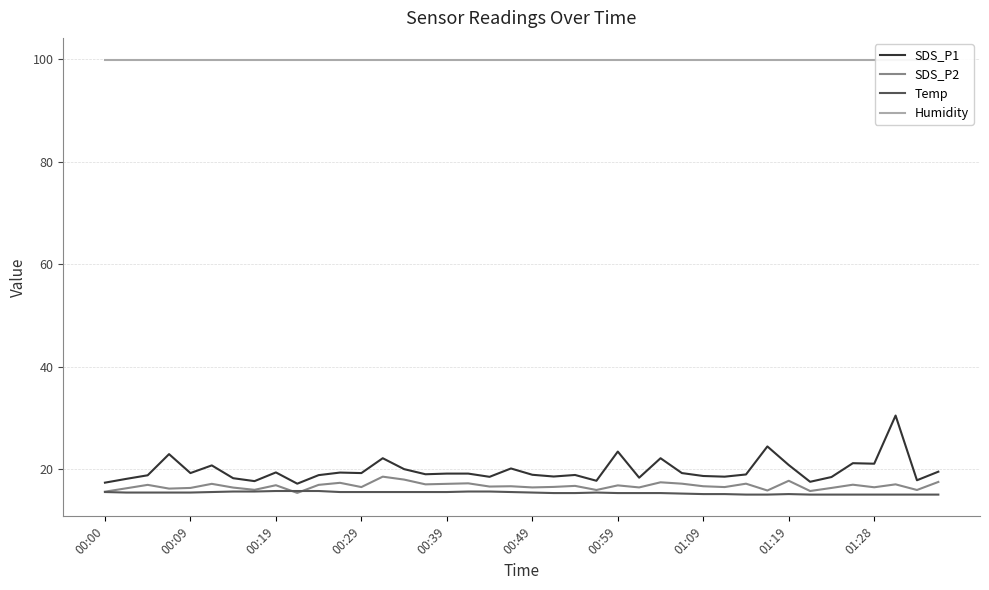

What is the minimum value for SDS_P1?

17.1